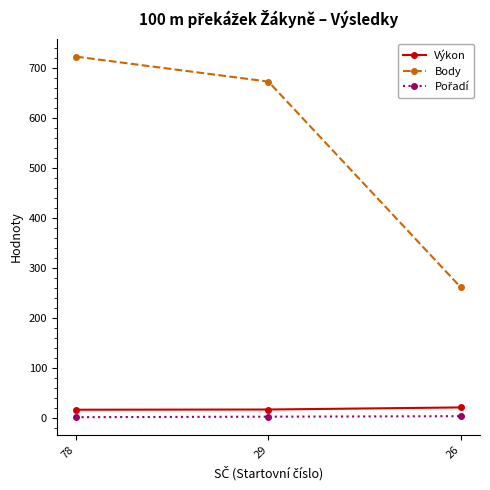

How many series are shown in this chart?

3